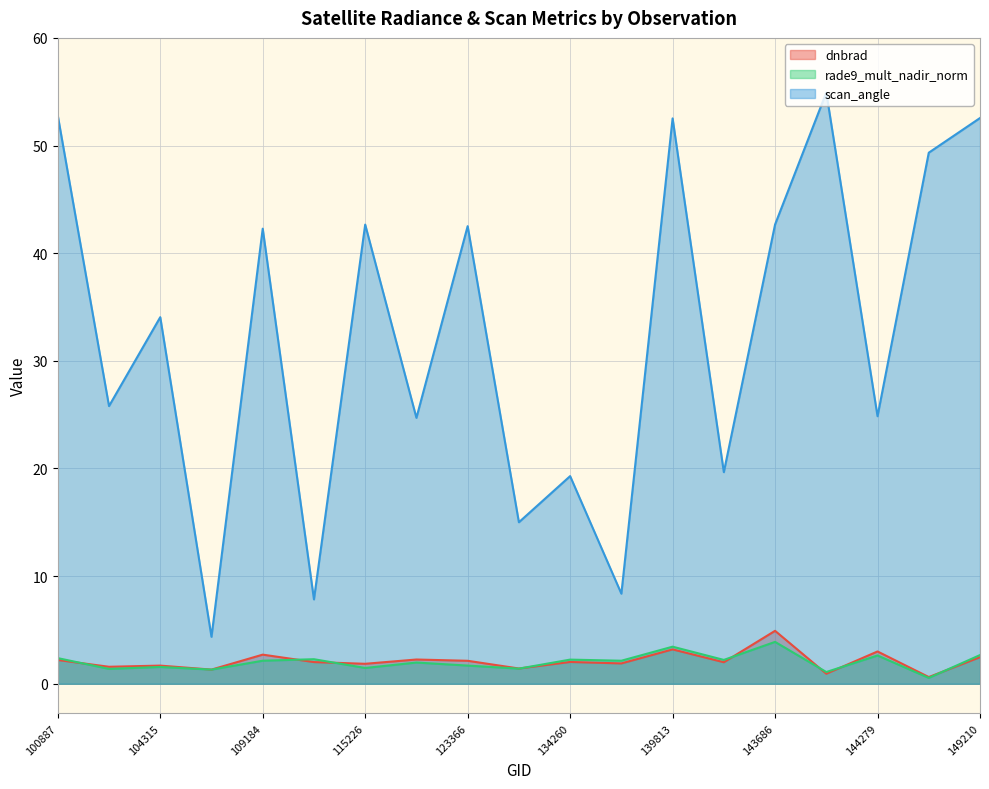

The scan_angle series shows 26.0 at 109184. True or false?

False